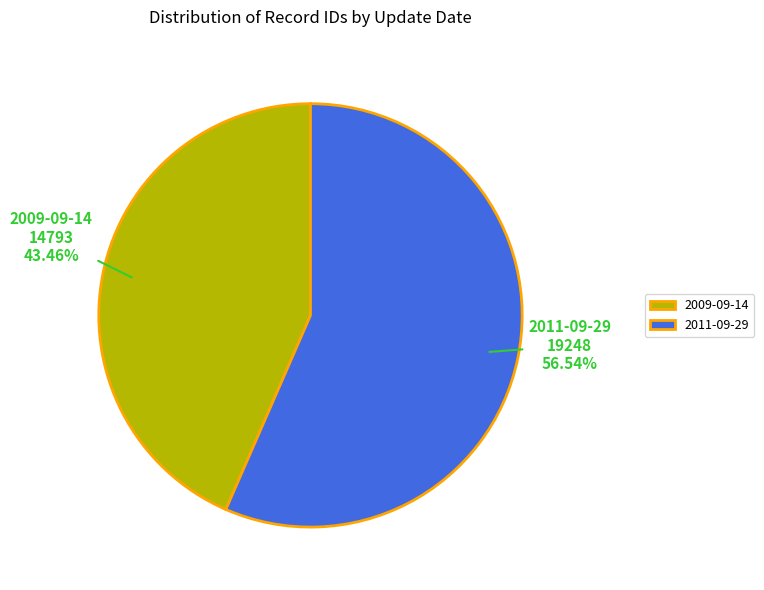

Count the number of slices in the pie.

2